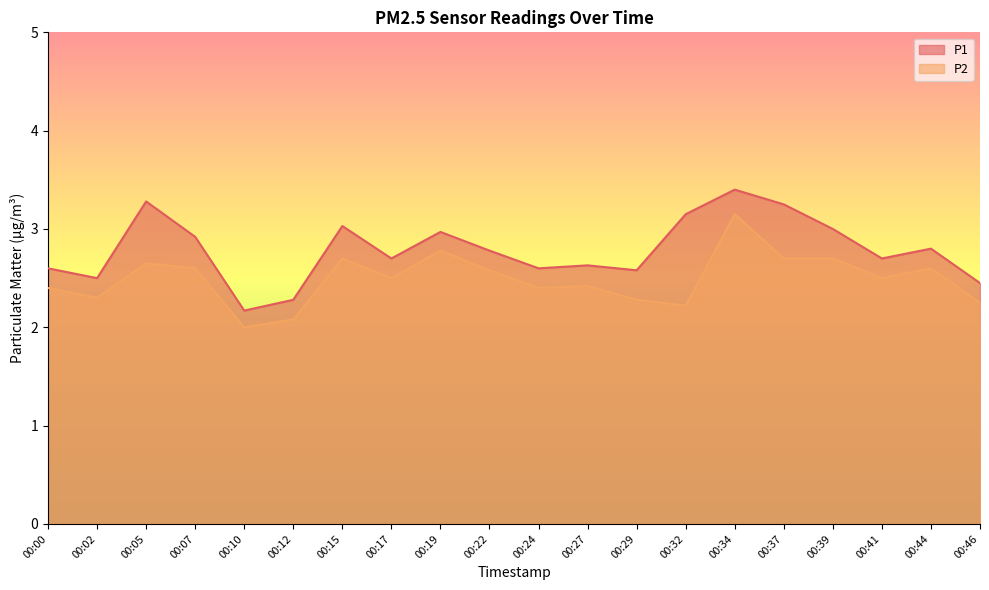

Is it true that P2 equals 0.8 at 00:19?

False